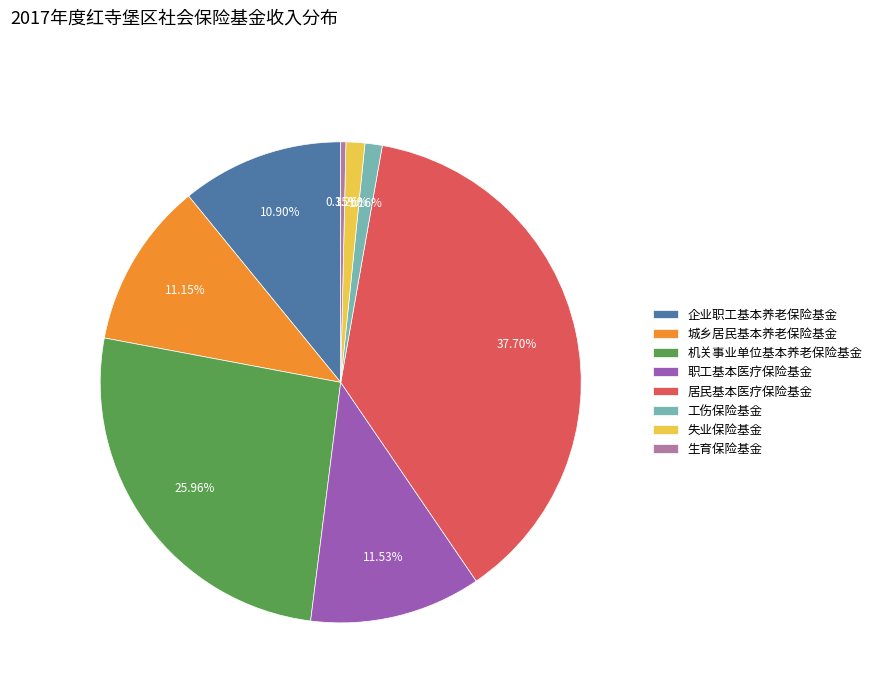

Which slice is the largest?

居民基本医疗保险基金